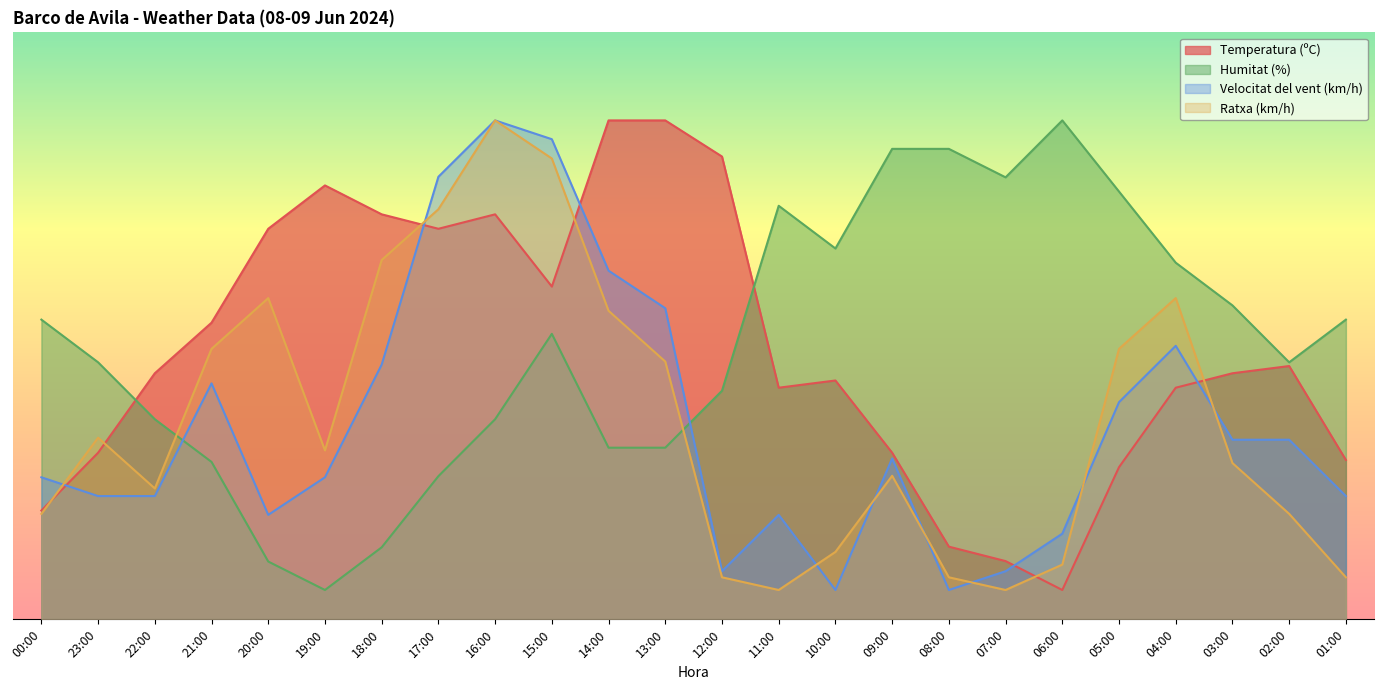

How many values in the Velocitat del vent (km/h) series are below 27?

12